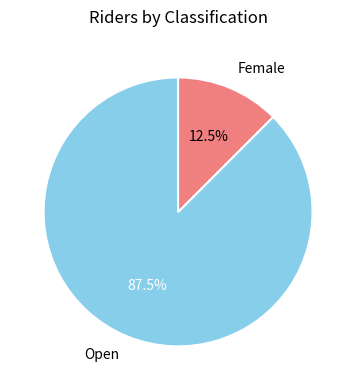

Which slice is the smallest?

Female